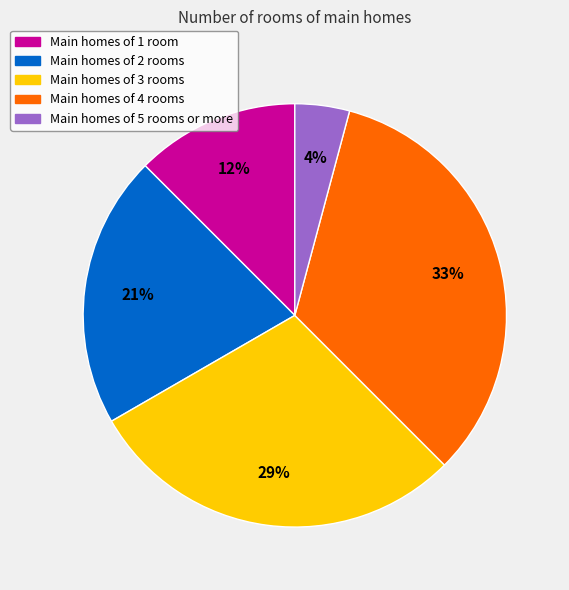

Is there any slice that represents more than half of the pie?

No